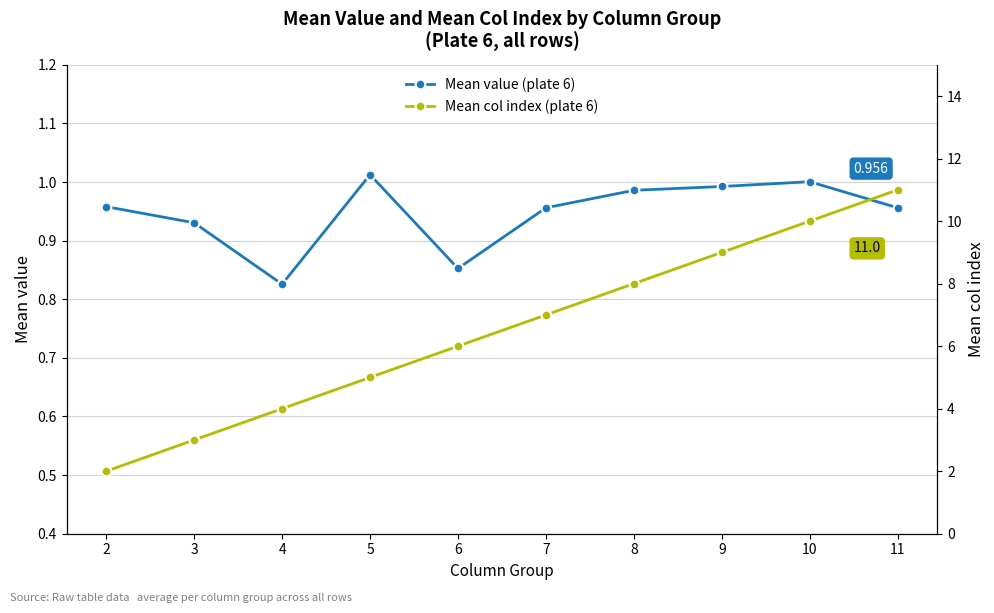

True or false: Mean value (plate 6) and Mean col index (plate 6) intersect in this chart.

False